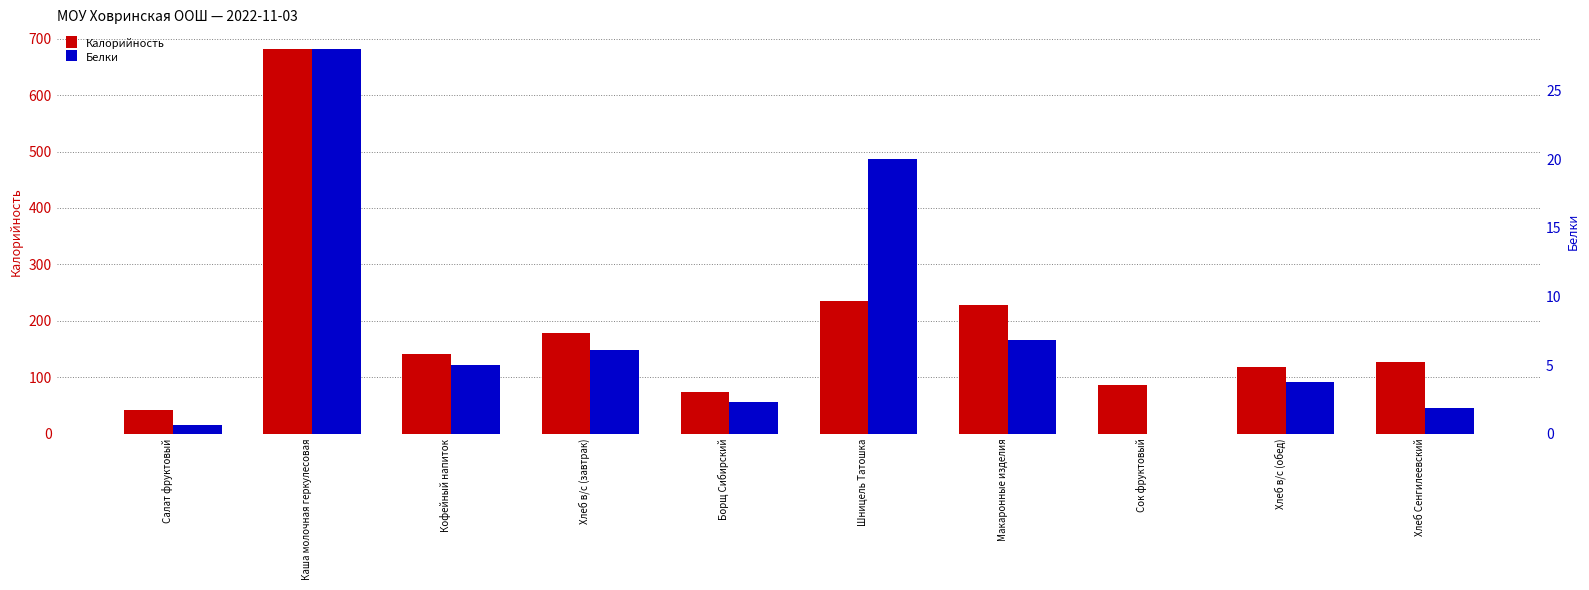

What is the difference between the maximum and second lowest values in the Белки series?

27.4